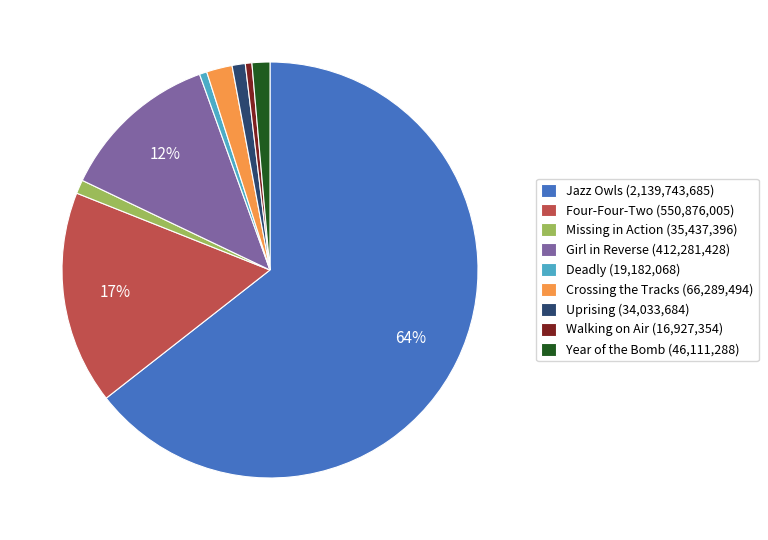

Is there a majority slice in this chart?

Yes